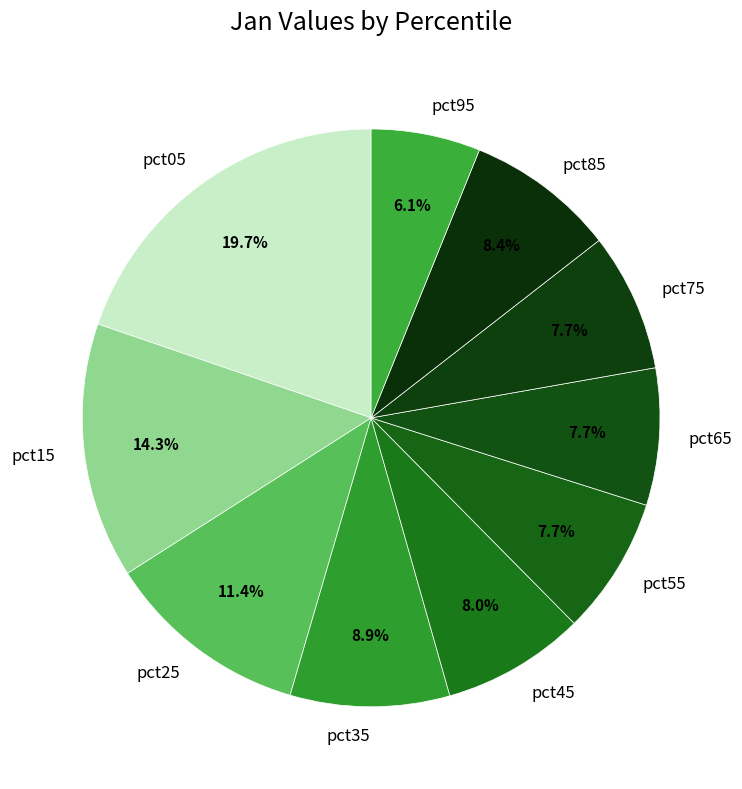

What is the ratio of the value at pct45 to the value at pct85?

1.0